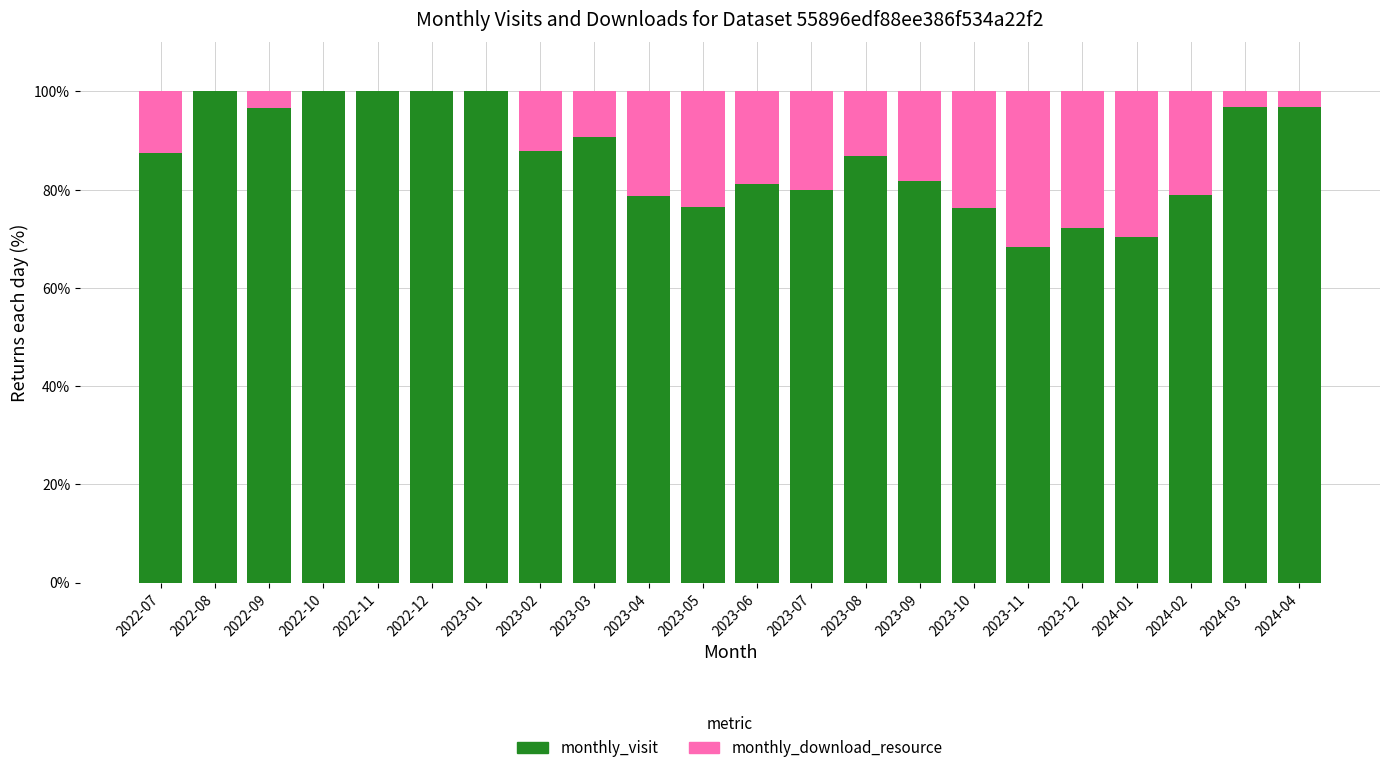

What is the total value across all series at 2023-07?

100.0